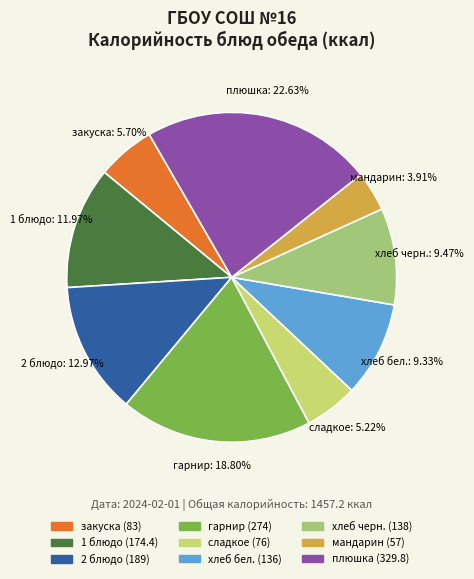

Approximately how many times larger is the value at 1 блюдо compared to закуска?

2.1